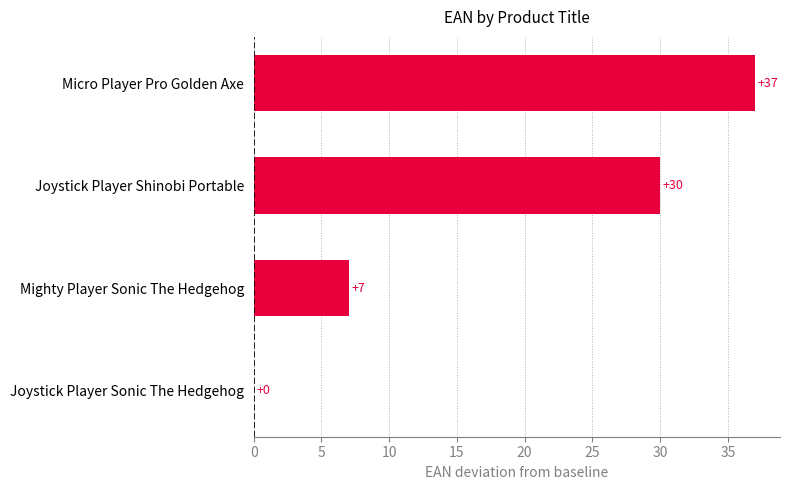

What is the sum of all values?

74